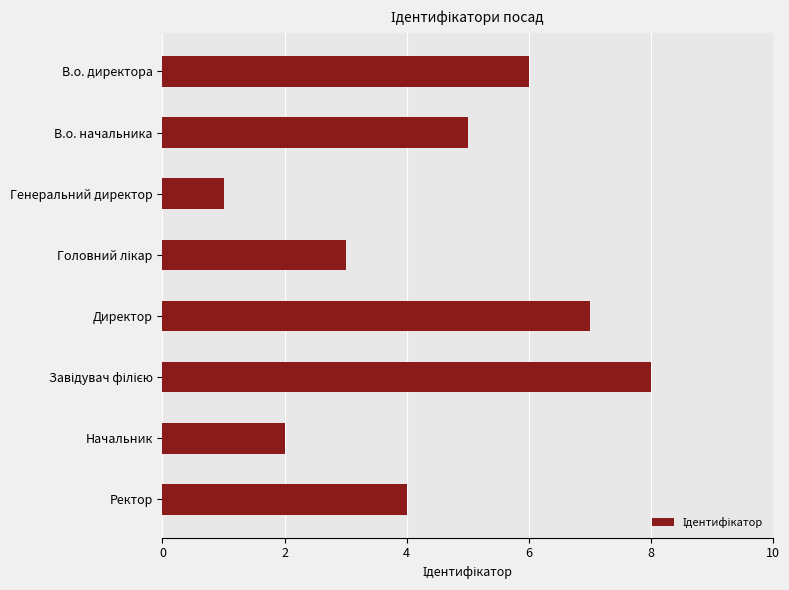

What is the sum of the values at Ректор and В.о. директора?

10